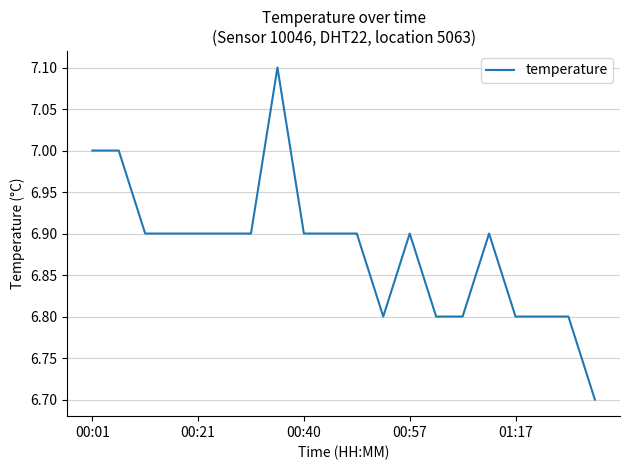

What is the greatest value displayed?

7.1